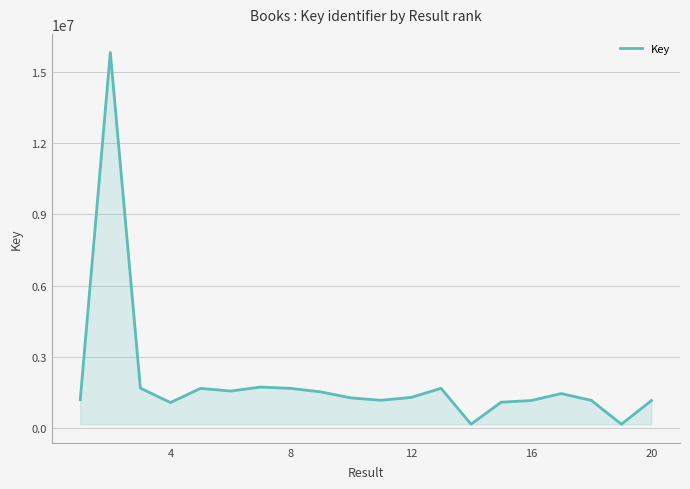

What is the difference between the maximum and minimum values?

15666762